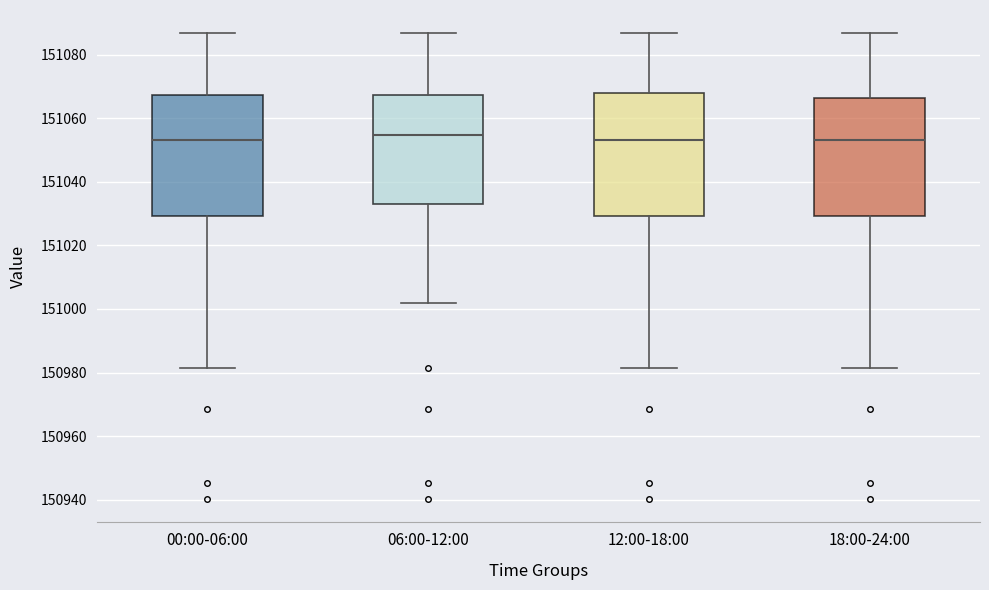

Reading left to right, read every box against the y-axis: the position of its median line, the range the box covers, and the ends of its whiskers. The values are not printed on the chart, so give them approximately, as read against the axis.

00:00-06:00: median 151054, box 151030 to 151068, whiskers 150982 to 151086
06:00-12:00: median 151054, box 151034 to 151068, whiskers 151002 to 151086
12:00-18:00: median 151054, box 151030 to 151068, whiskers 150982 to 151086
18:00-24:00: median 151054, box 151030 to 151066, whiskers 150982 to 151086